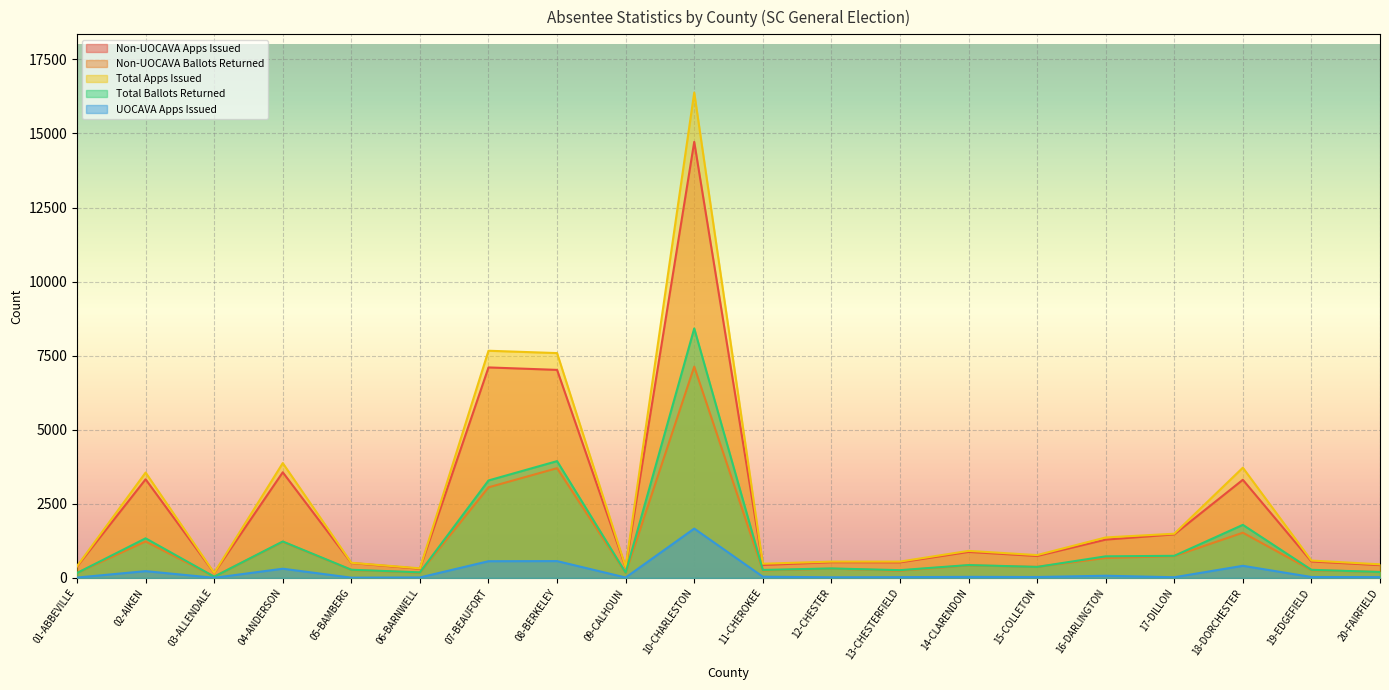

List the series in order of their peak value, lowest first.

UOCAVA Apps Issued, Non-UOCAVA Ballots Returned, Total Ballots Returned, Non-UOCAVA Apps Issued, Total Apps Issued